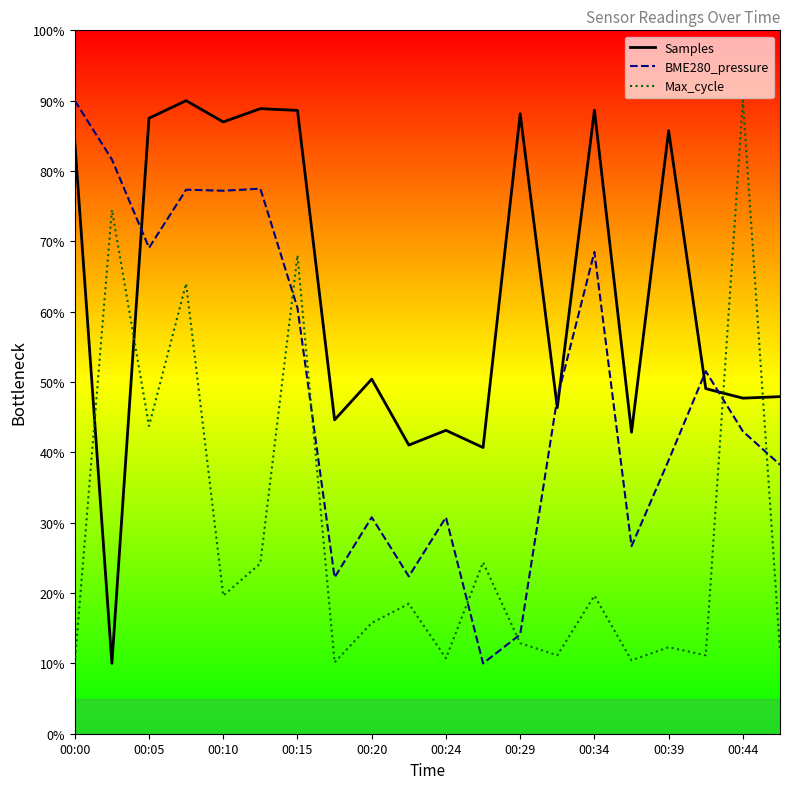

What is the highest value of the Max_cycle series?

90.0